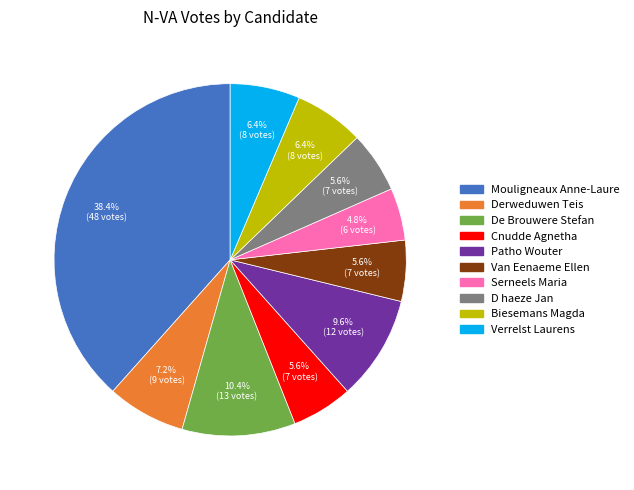

Does any single category account for the majority?

No